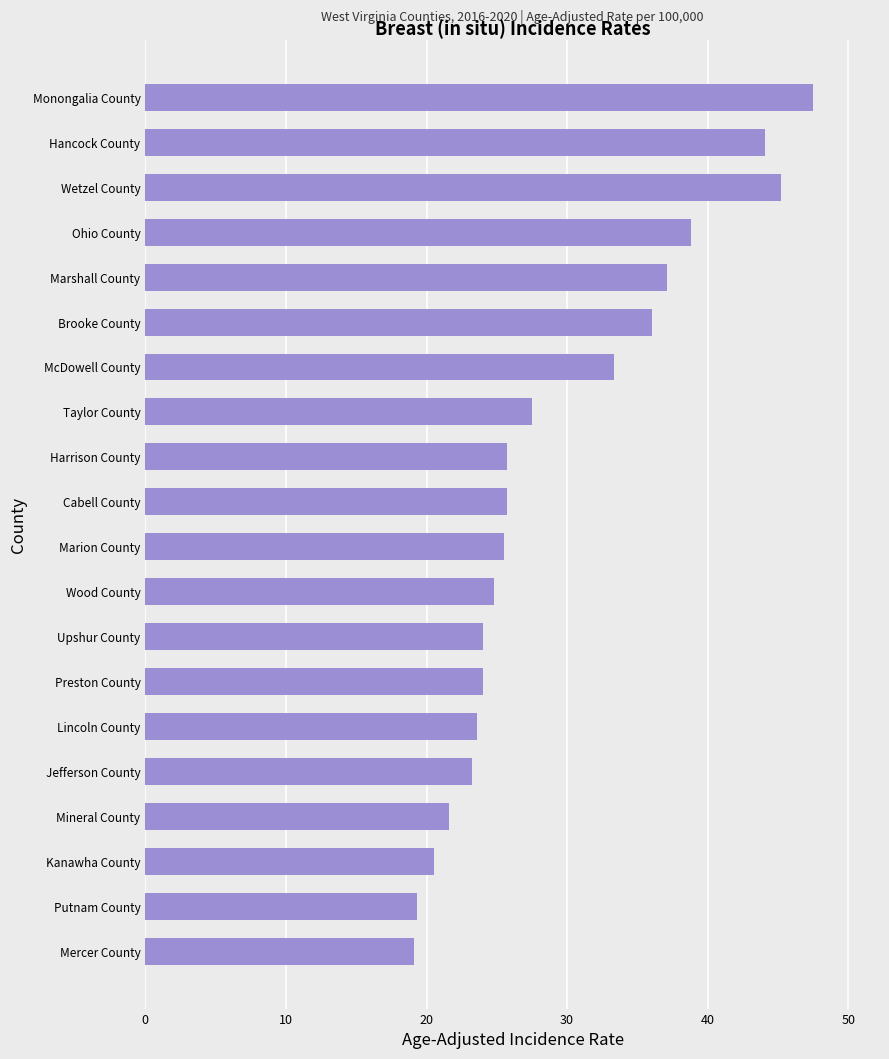

What is the change in value from Taylor County to Cabell County?

-1.8